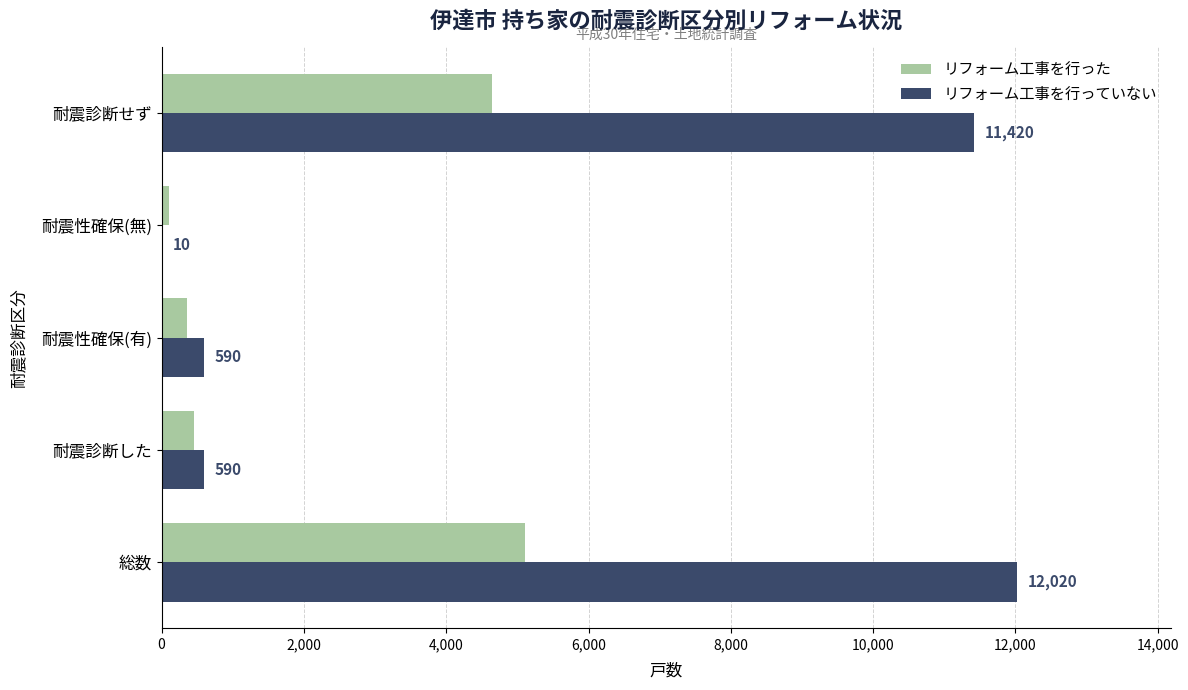

Which series changed the most between 総数 and 耐震性確保(有)?

リフォーム工事を行っていない